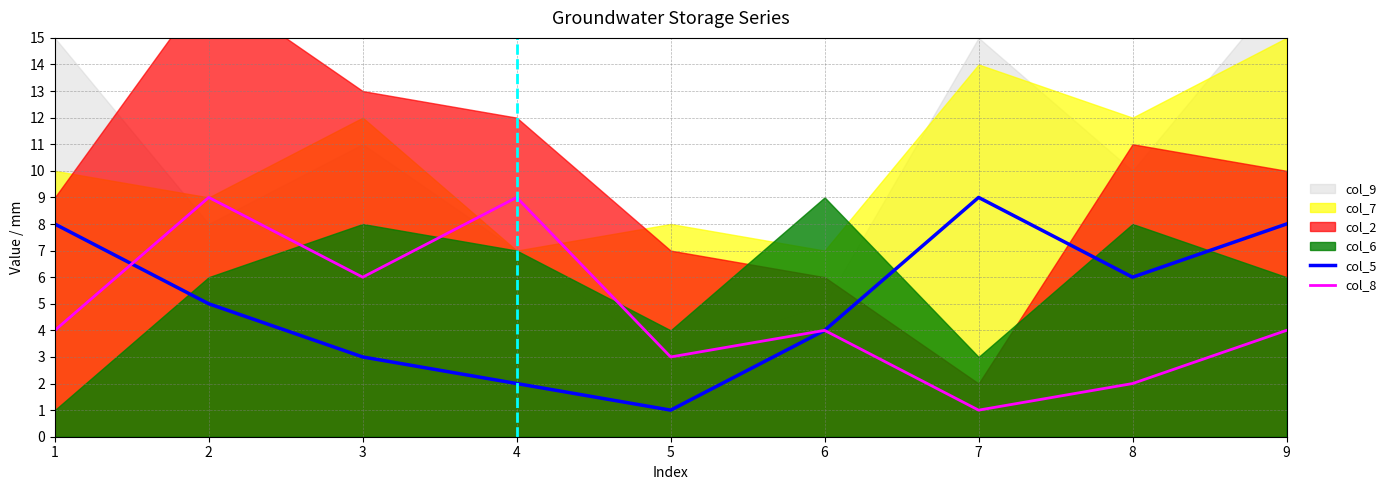

What is the approximate value of col_5 at 1?

8